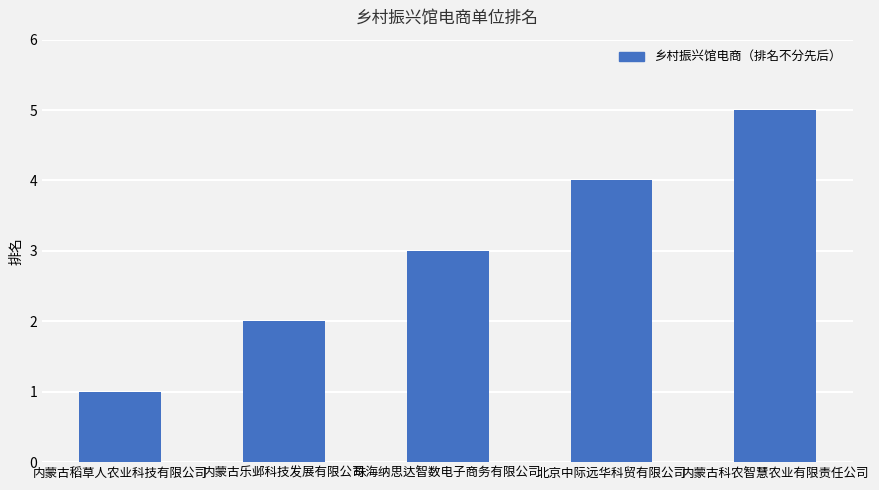

At which category does the chart reach its peak across all series?

内蒙古科农智慧农业有限责任公司